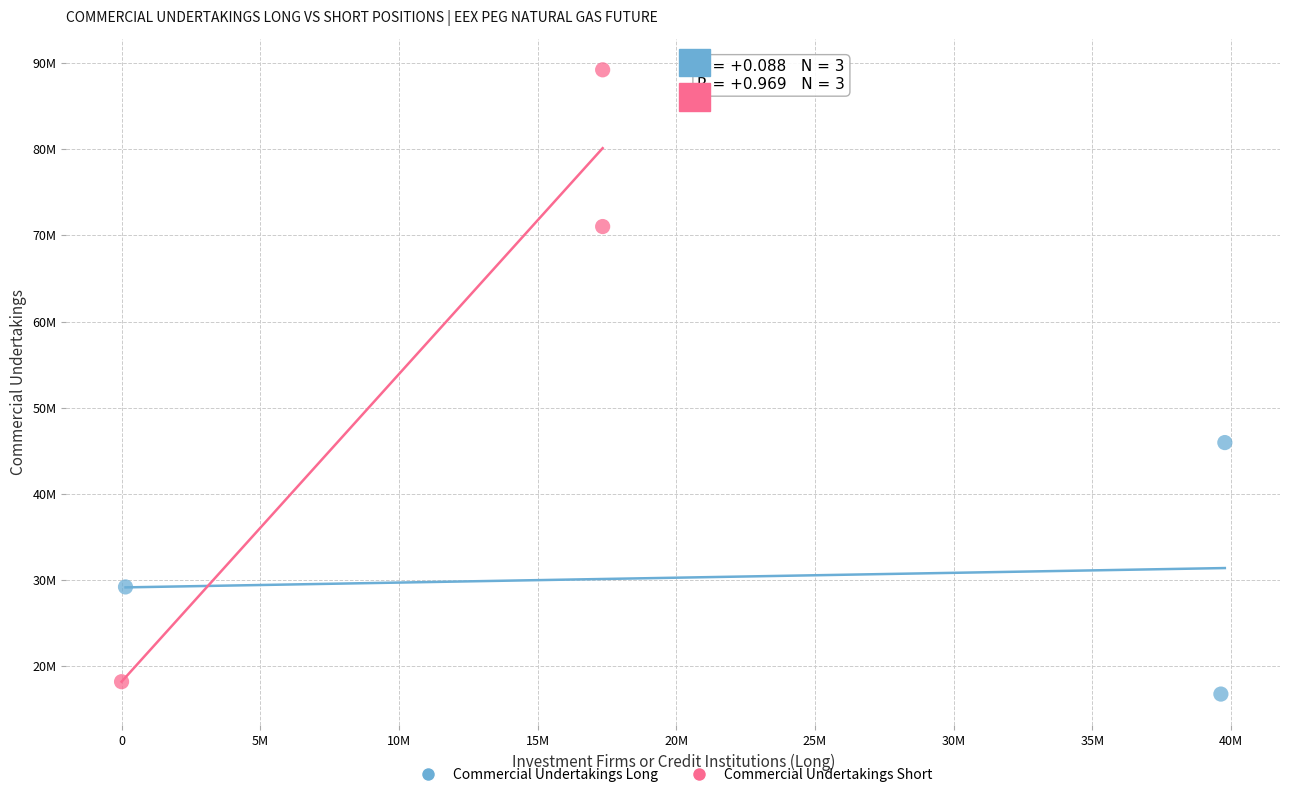

Which series reaches the maximum Y coordinate?

Commercial Undertakings Short